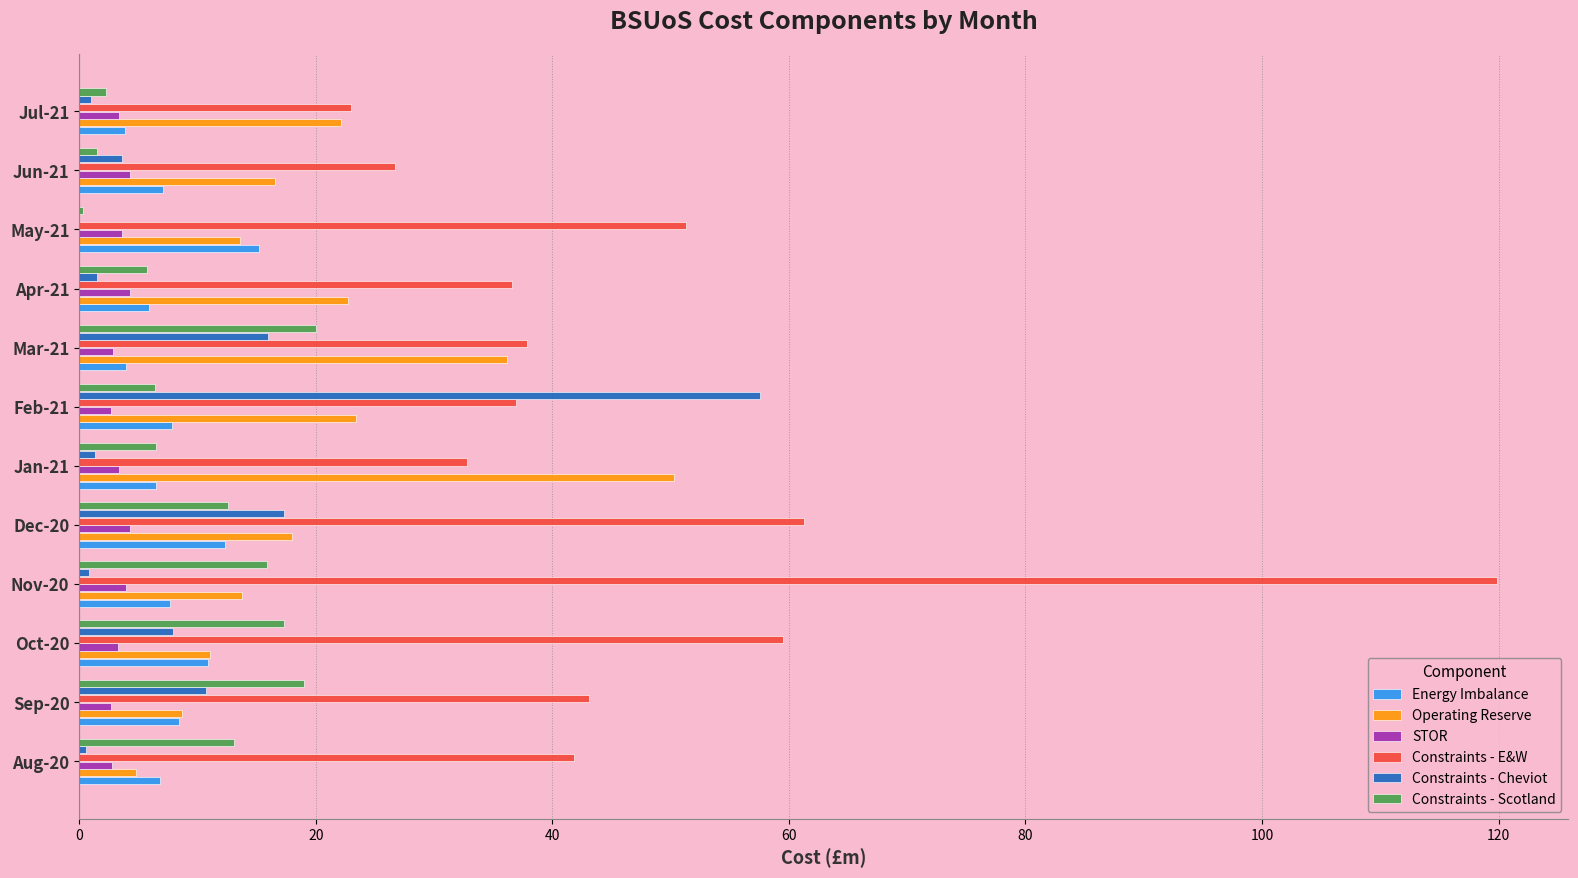

Which category has the highest value across all series?

Nov-20